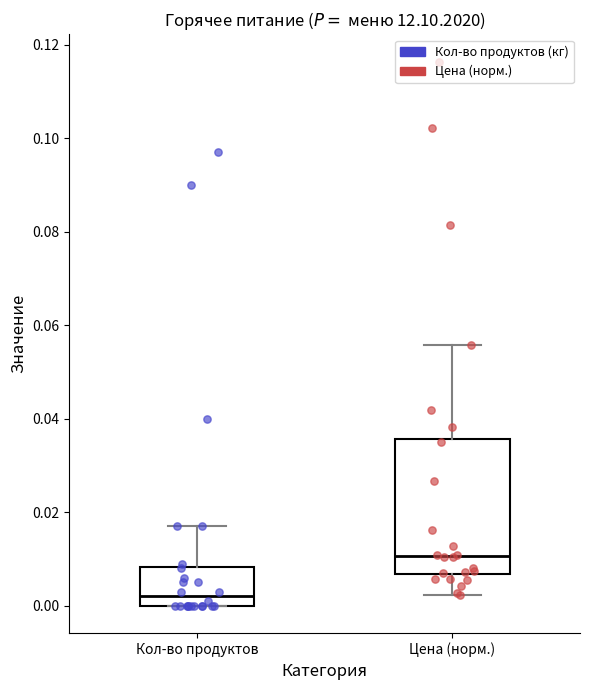

Reading left to right, transcribe this box plot: for each box, give where its median line is, the range the box spans, and where its two whiskers end, as read against the y-axis. The values are not printed on the chart, so give them approximately, as read against the axis.

Кол-во продуктов: median 0.002, box 0.000 to 0.008, whiskers 0.000 to 0.018
Цена (норм.): median 0.010, box 0.006 to 0.036, whiskers 0.002 to 0.056